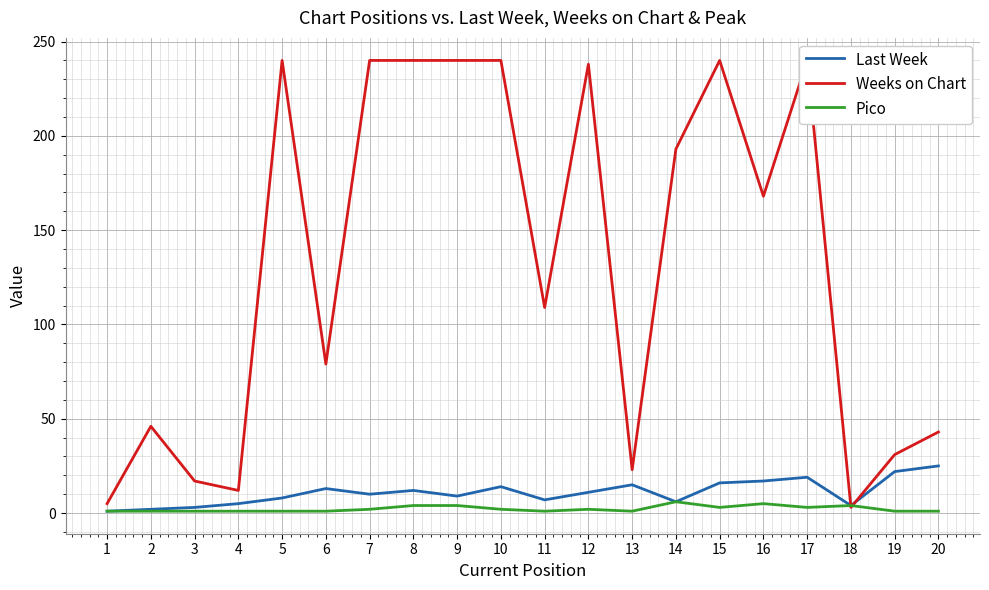

Reading left to right, transcribe all the data shown in this chart.

Last Week: 1	2	3	5	8	13	10	12	9	14	7	11	15	6	16	17	19	4	22	25
Weeks on Chart: 5	46	17	12	240	79	240	240	240	240	109	238	23	193	240	168	240	3	31	43
Pico: 1	1	1	1	1	1	2	4	4	2	1	2	1	6	3	5	3	4	1	1